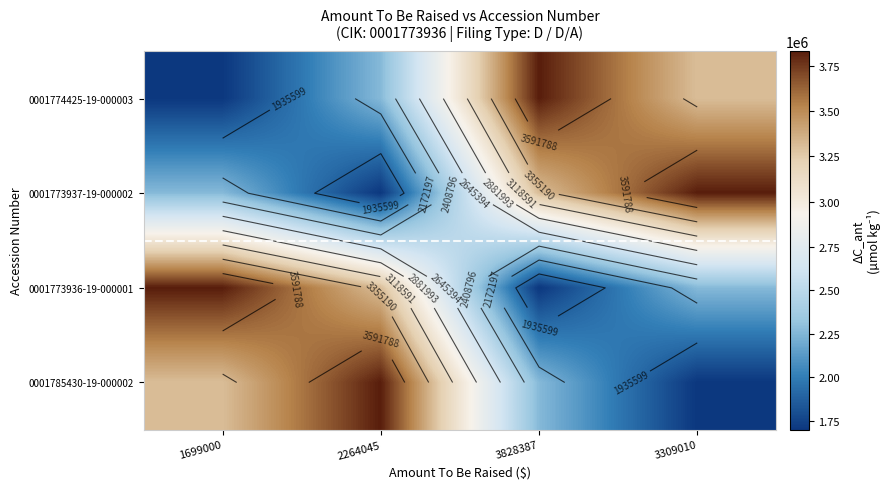

At 1699000, list the series in order from largest to smallest.

0001773936-19-000001, 0001785430-19-000002, 0001773937-19-000002, 0001774425-19-000003